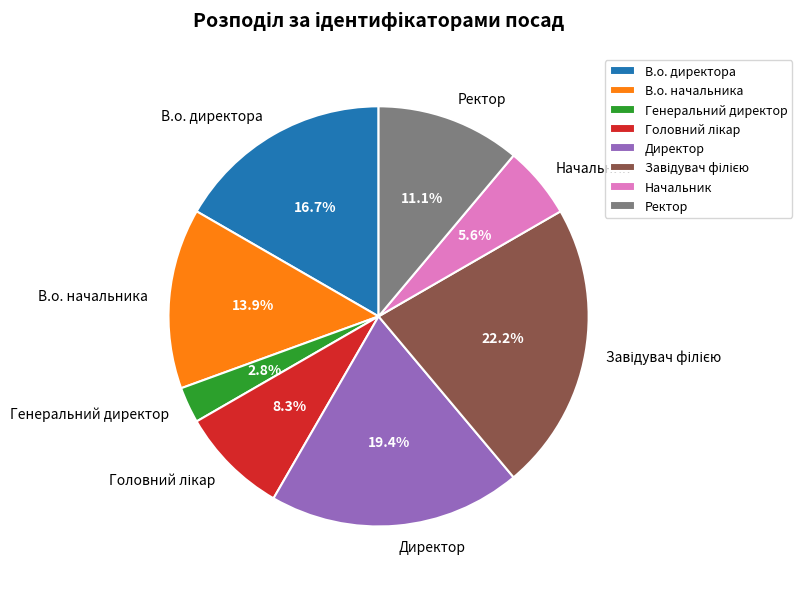

Does Начальник represent more than half of the total?

No